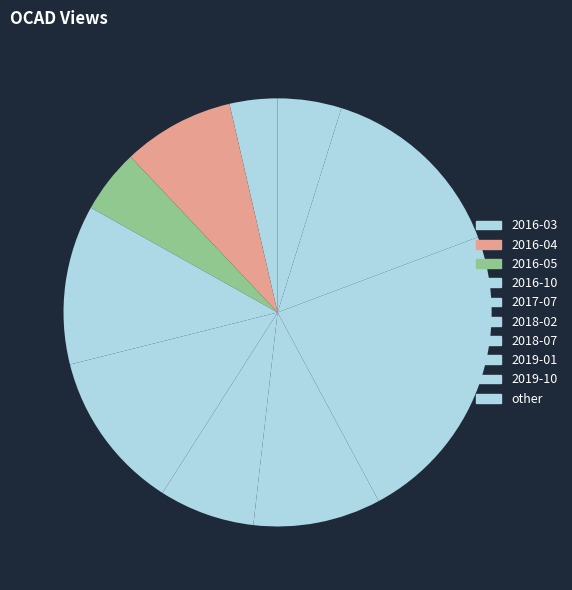

Approximately how many times larger is the value at 2016-04 compared to 2017-07?

0.7